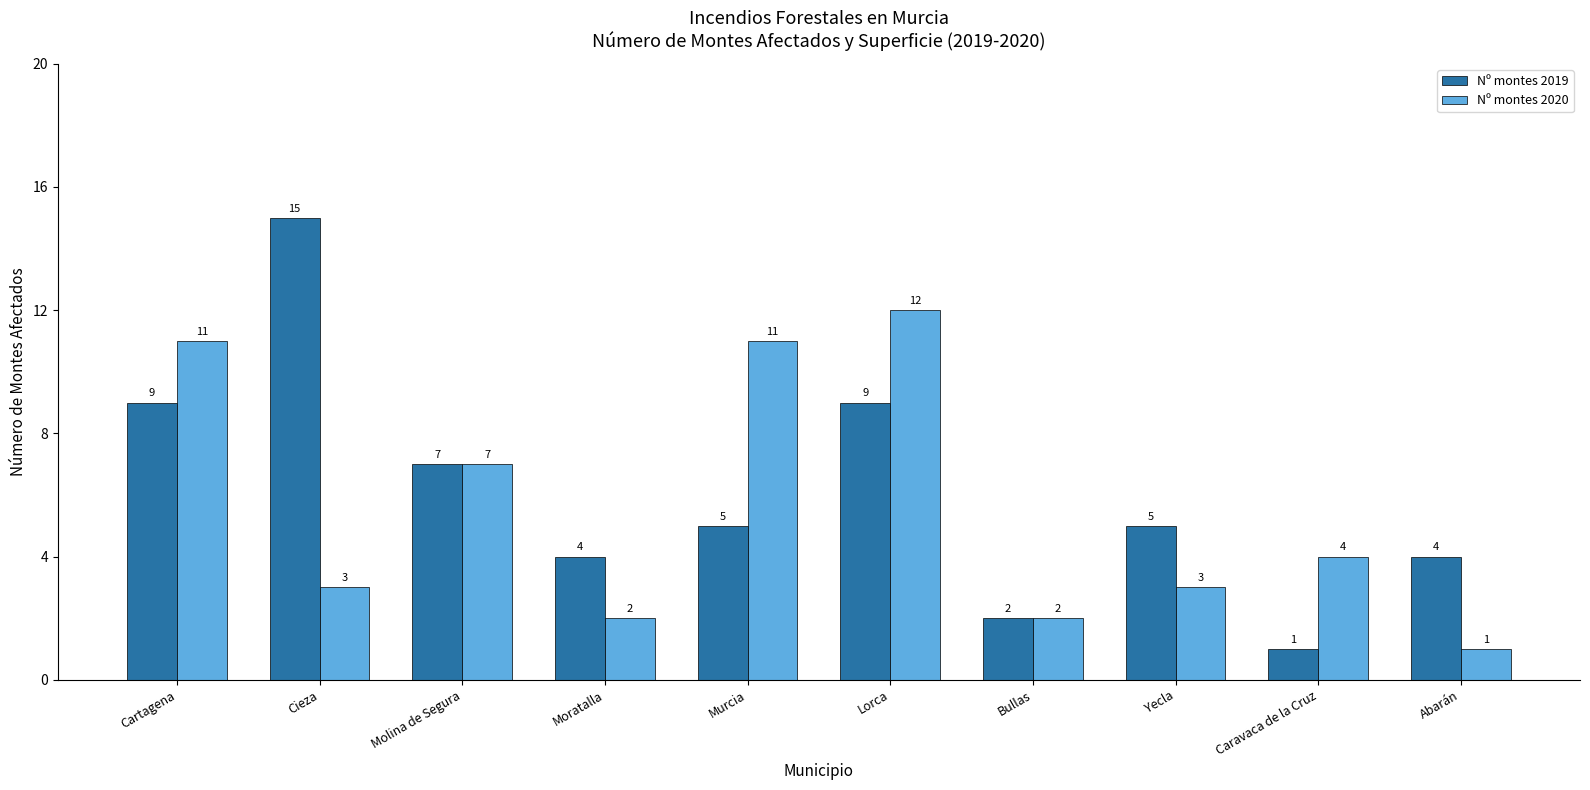

Where does the Nº montes 2019 series first go above 5?

Cartagena